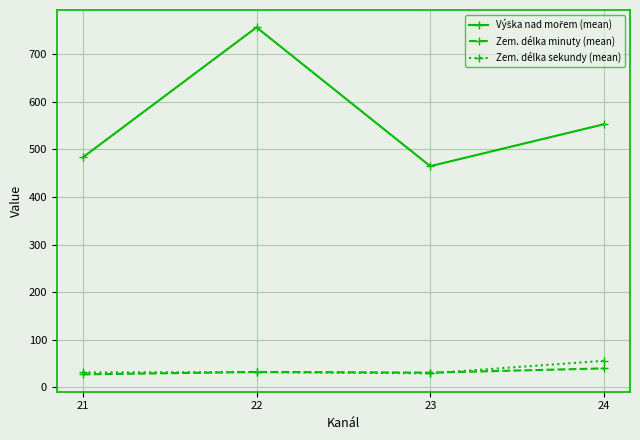

At which category does the chart reach its peak across all series?

22